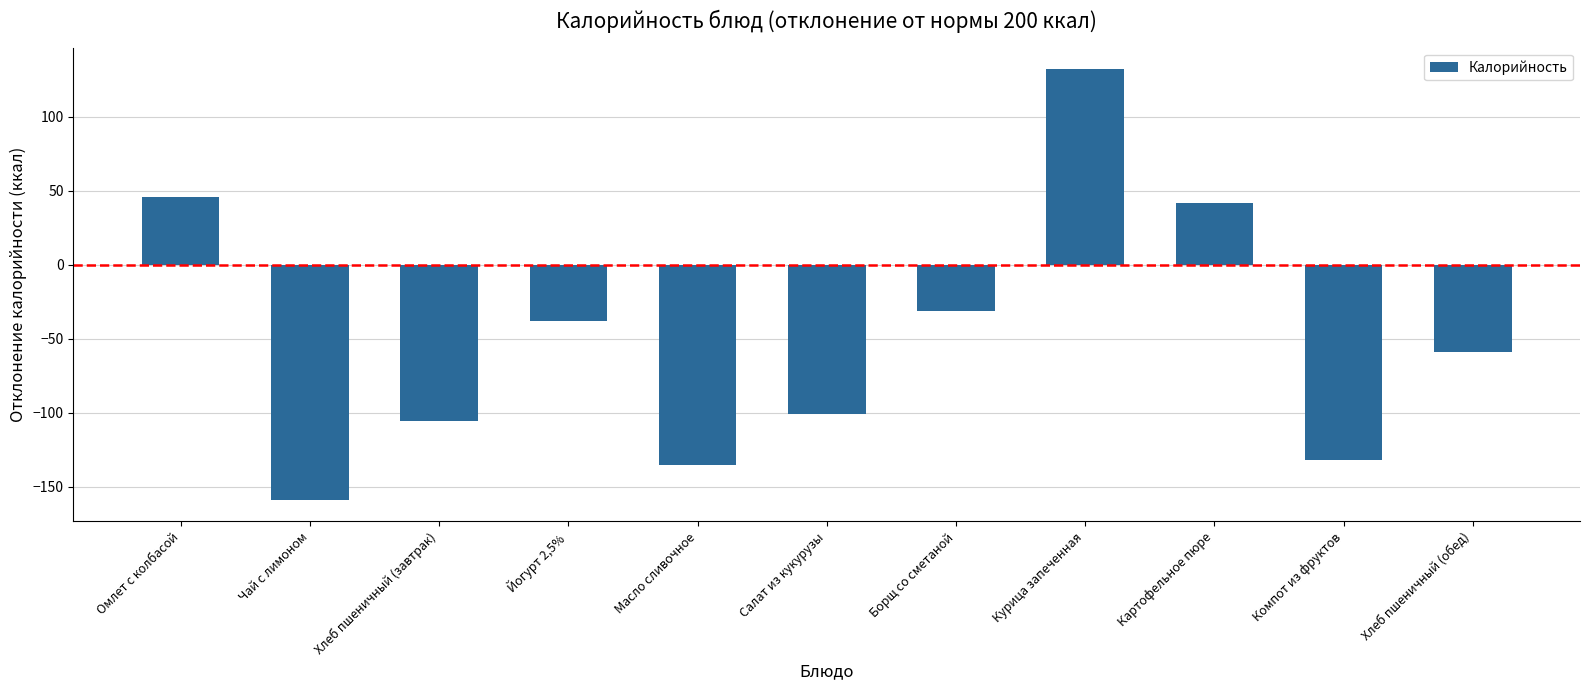

How many values are below -59?

5